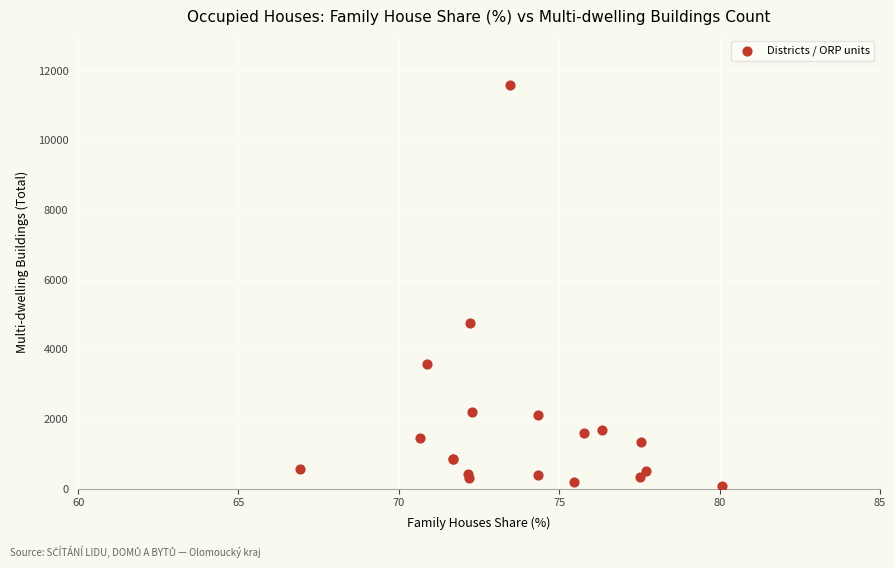

What Y value in the scatter plot is closest to 5838?

4766